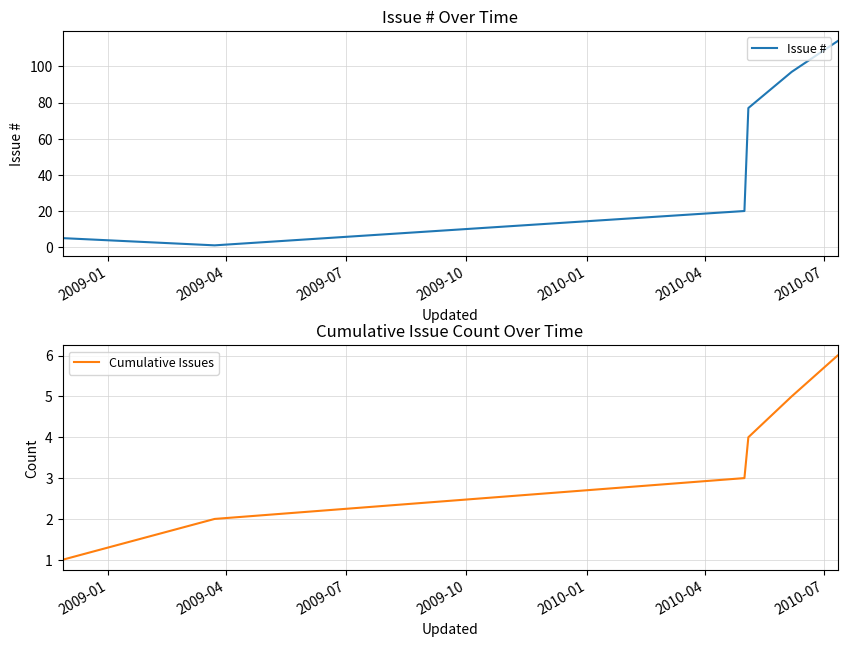

What is the maximum value shown in the chart?

114